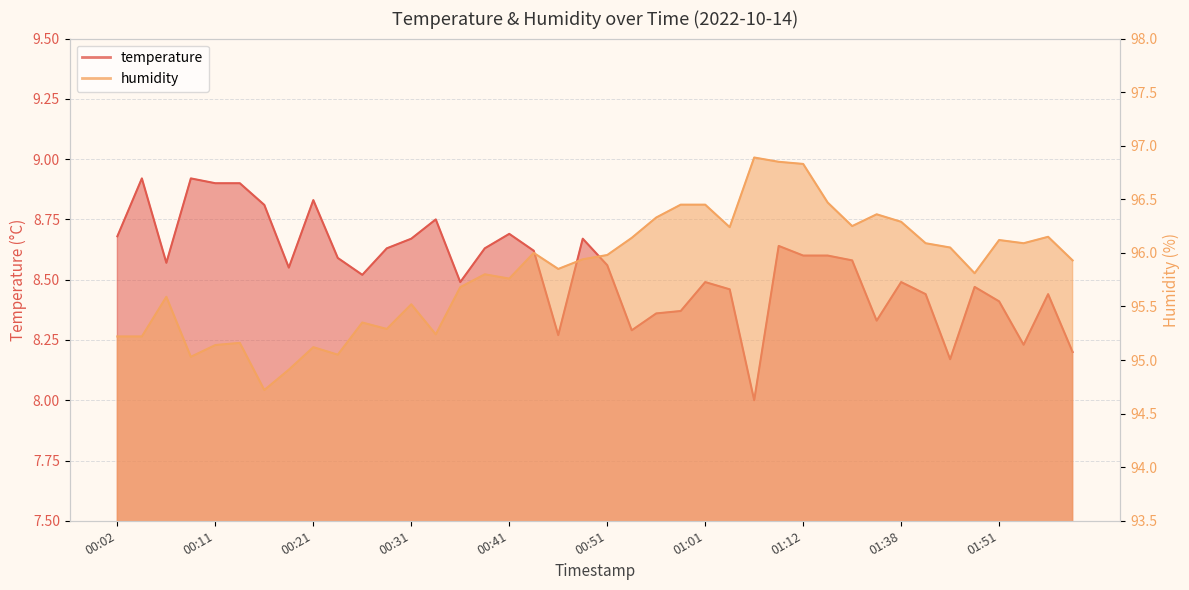

The value of humidity at 00:31 is 33.2. True or false?

False